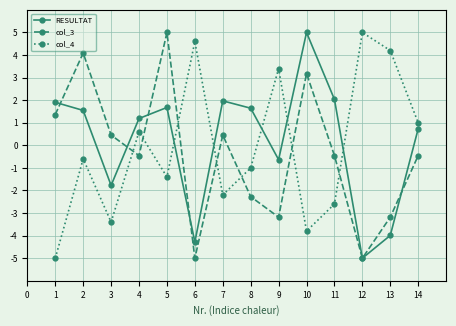

The value of col_3 at 6 is -8.0. True or false?

False